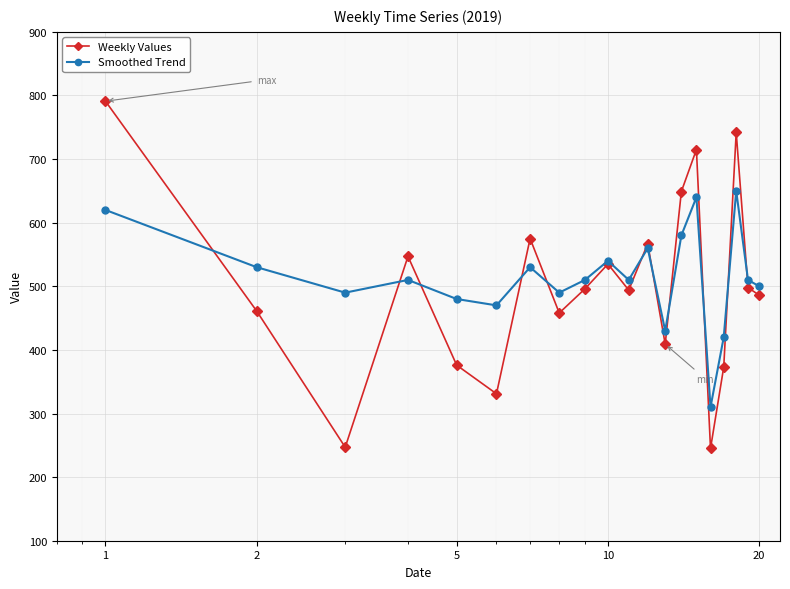

At how many categories does at least one series exceed 441?

17